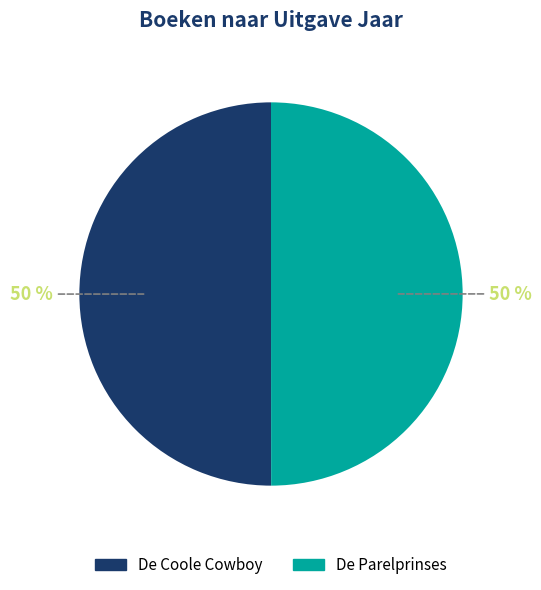

Approximately how many times larger is the value at De Parelprinses compared to De Coole Cowboy?

1.0